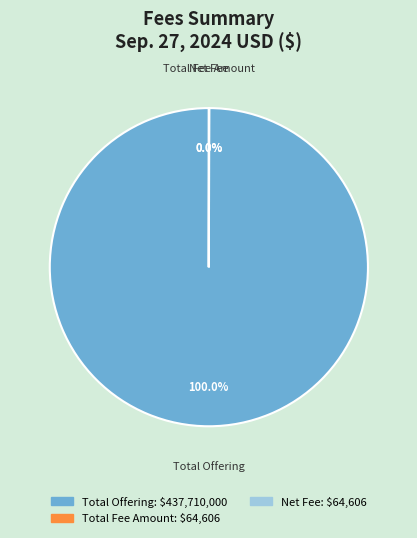

Does any single category account for the majority?

Yes